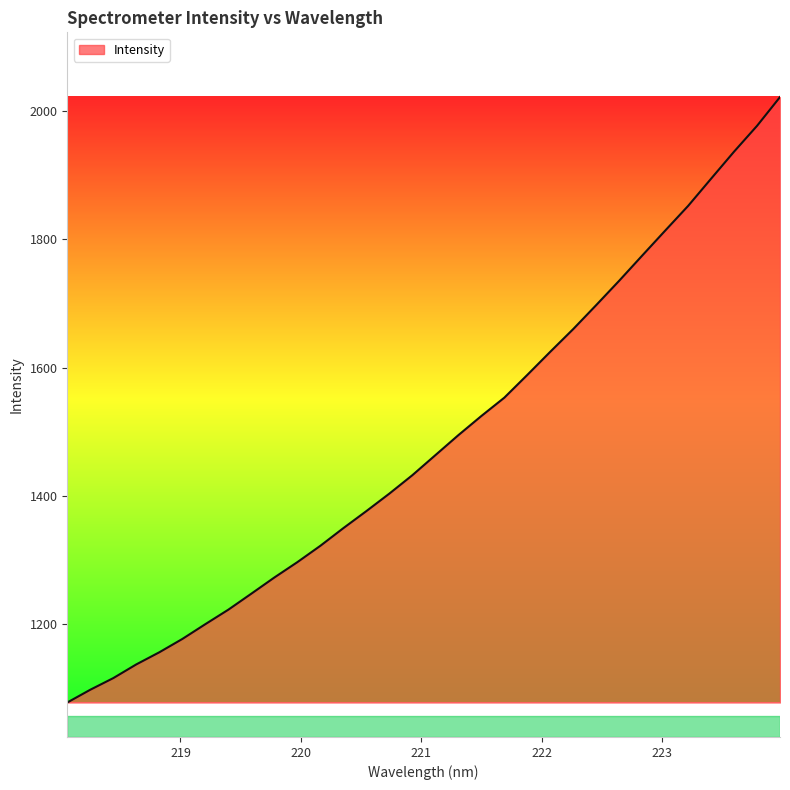

True or false: the data has more than 0 interior local peaks.

False